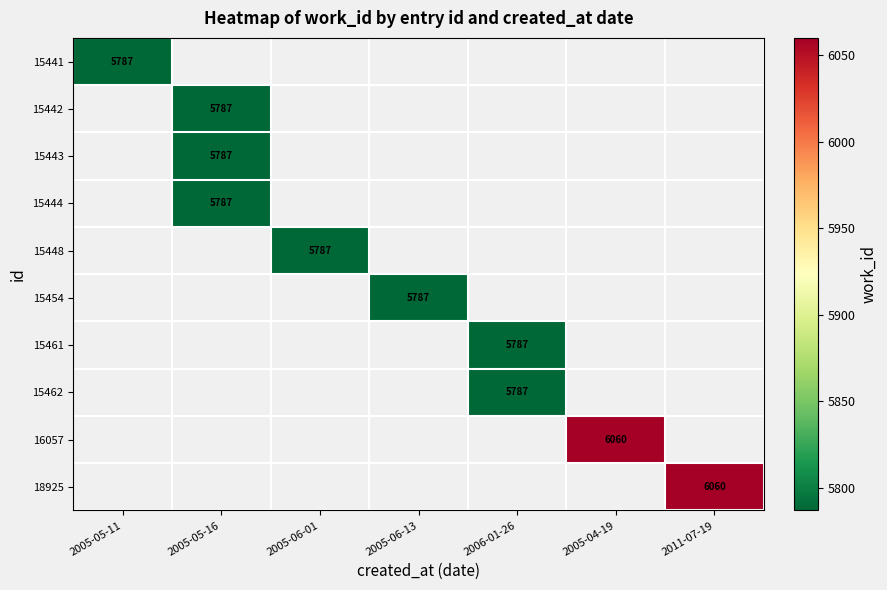

Is it true that 15448 equals 5787 at 2005-06-01?

True